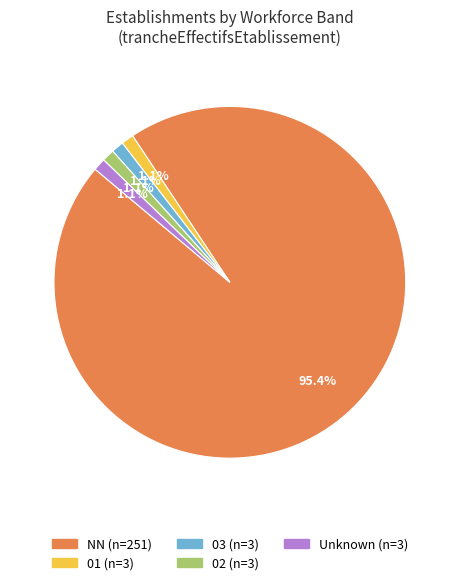

Does any single category account for the majority?

Yes